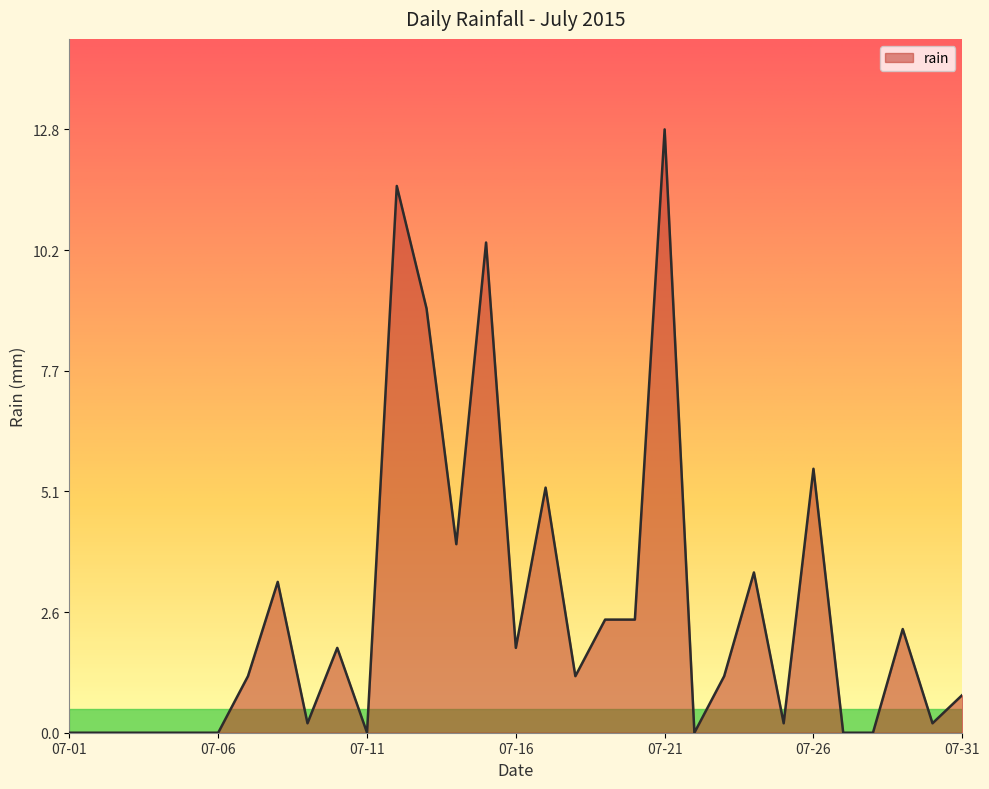

What is the sum of all values?

80.8